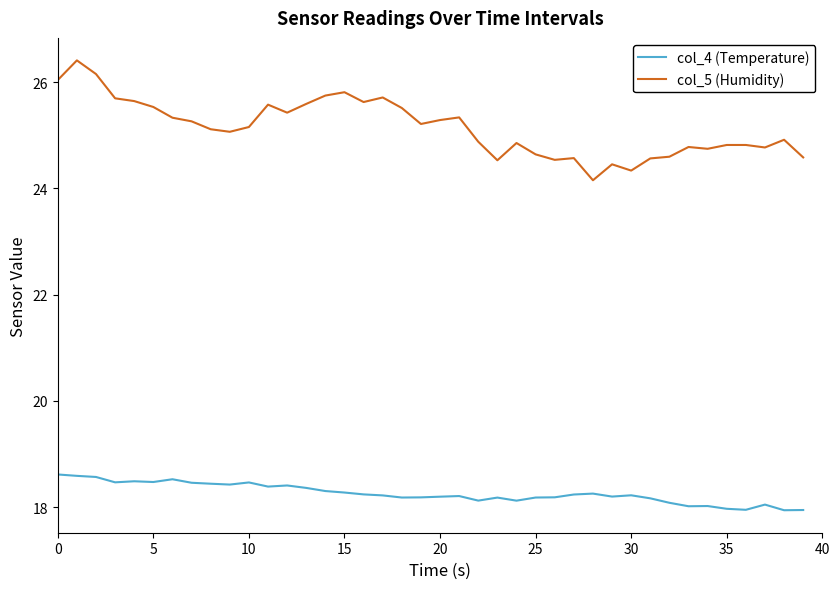

True or false: col_5 (Humidity) and col_4 (Temperature) cross at least once.

False